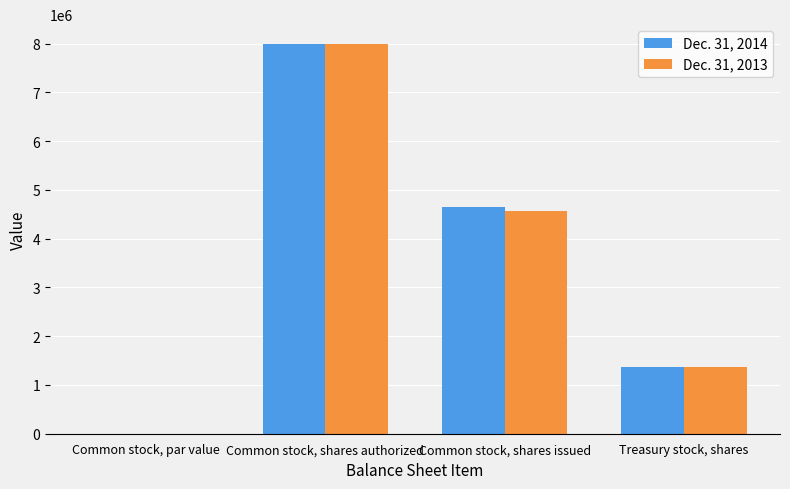

Count the number of categories in the chart.

4